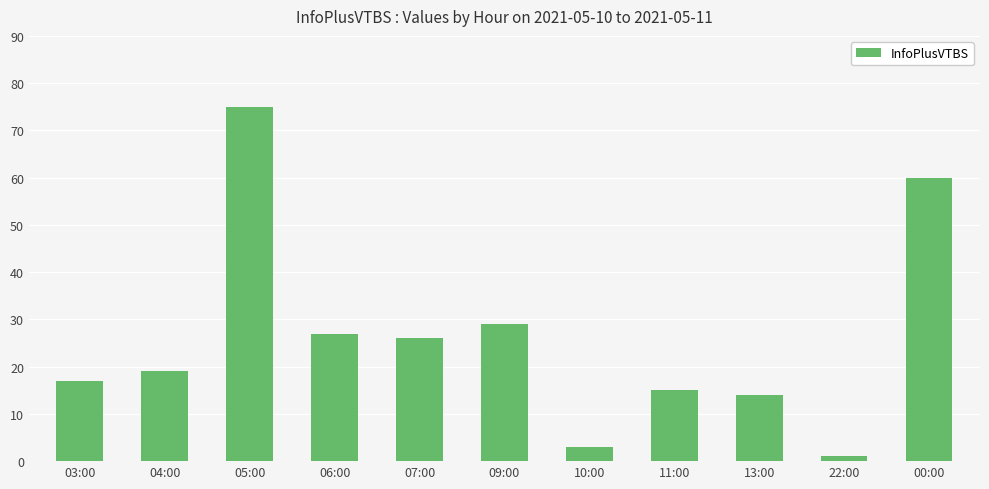

Which category has the highest value across all series?

05:00